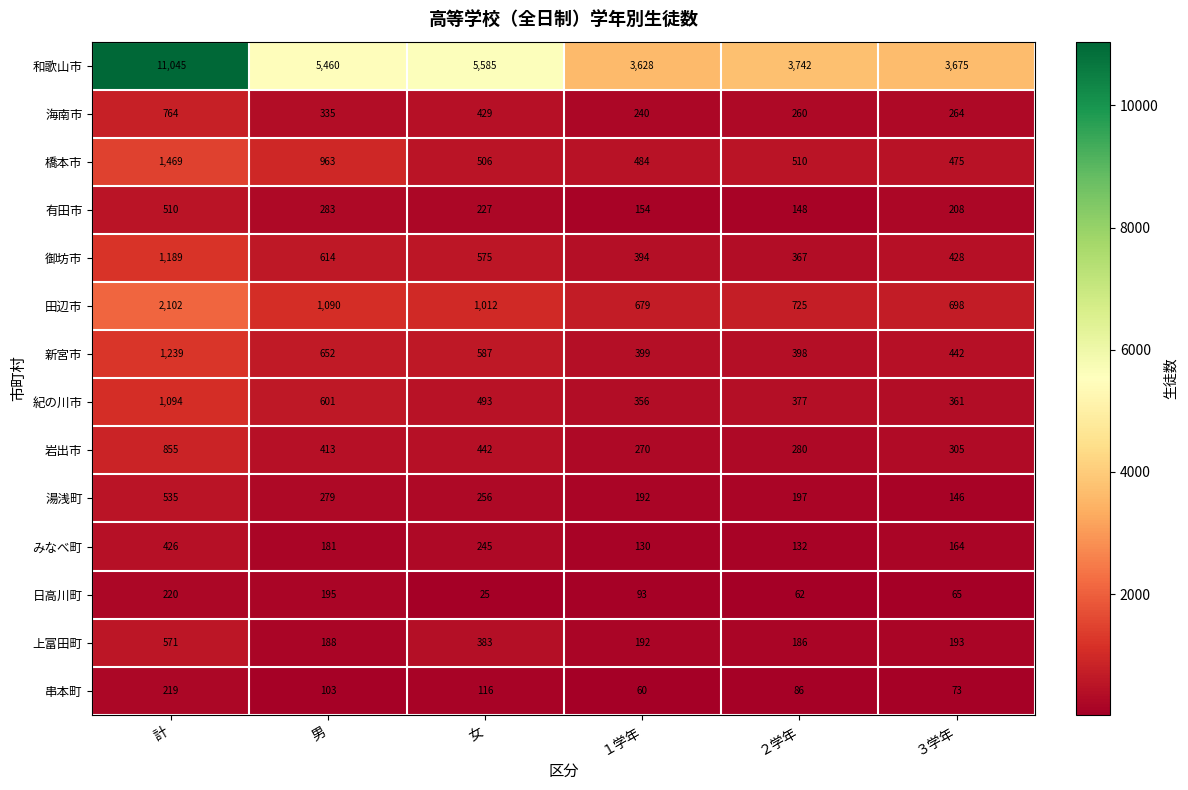

At ３学年, list the series in order from largest to smallest.

和歌山市, 田辺市, 橋本市, 新宮市, 御坊市, 紀の川市, 岩出市, 海南市, 有田市, 上富田町, みなべ町, 湯浅町, 串本町, 日高川町